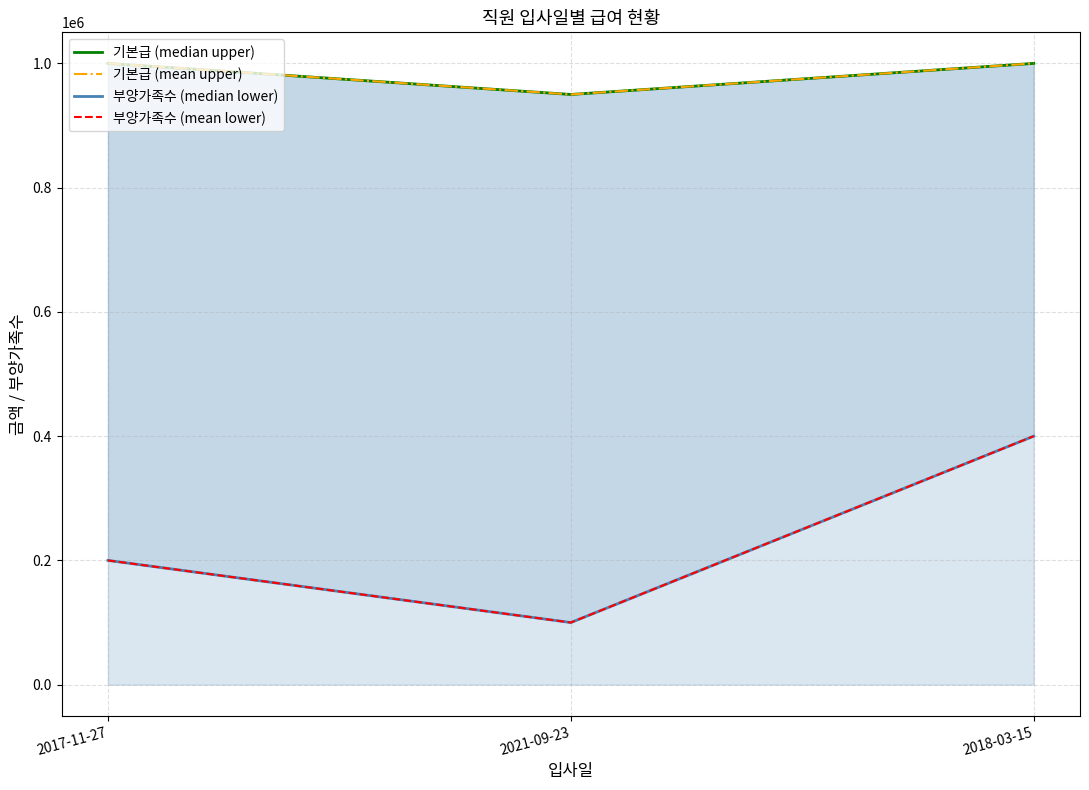

Does the chart display data point markers on the line(s)?

No